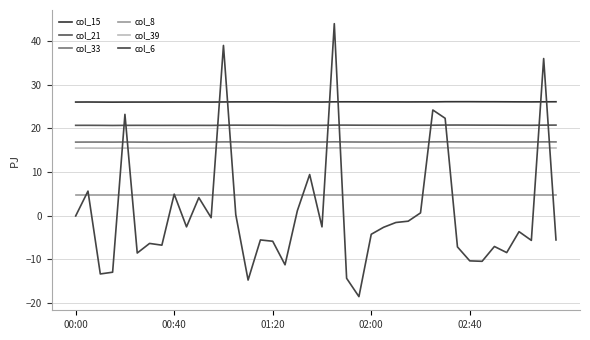

What are all the series names shown in the legend?

col_15, col_21, col_33, col_8, col_39, col_6